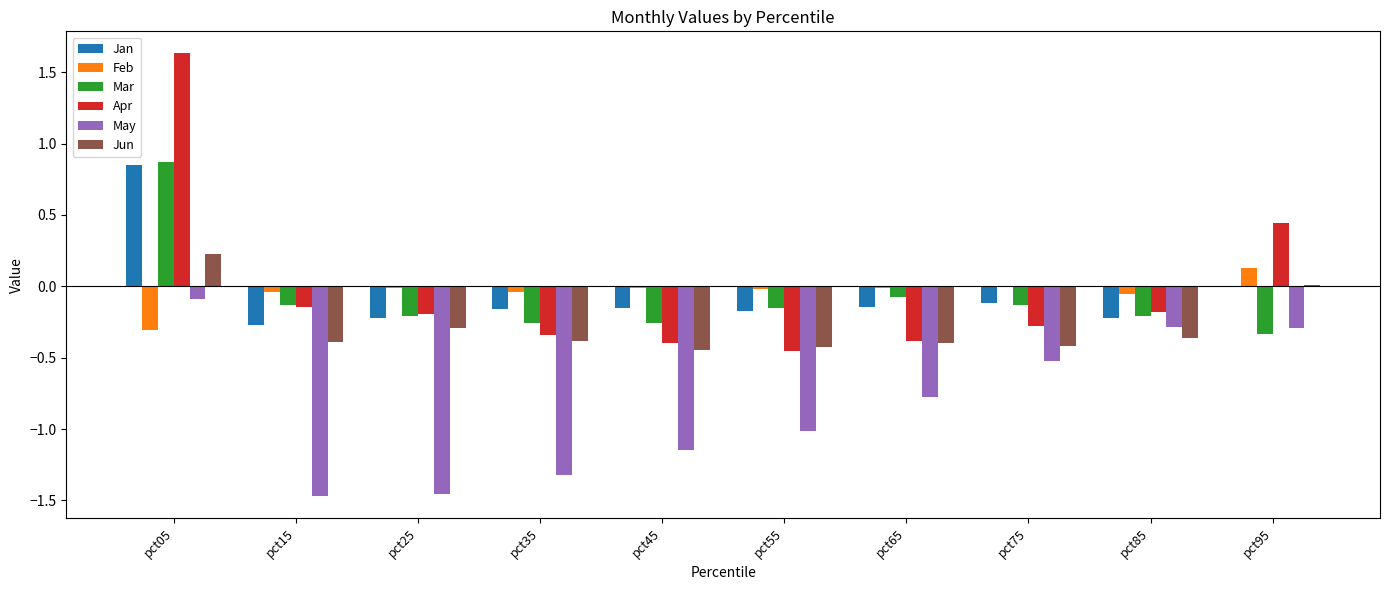

Is the value of Mar at pct35 greater than the value of Jan at pct45?

No